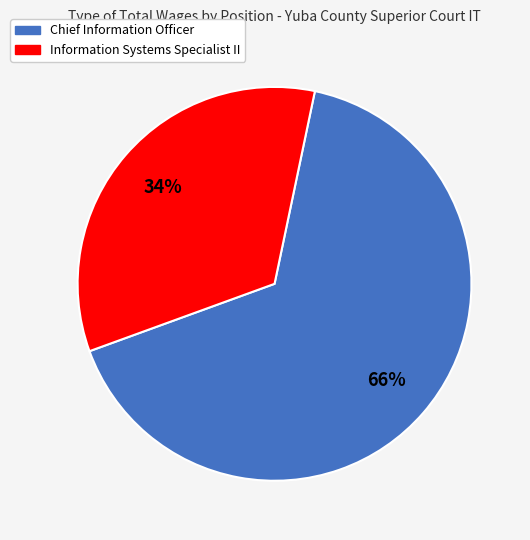

How many slices are in this pie chart?

2